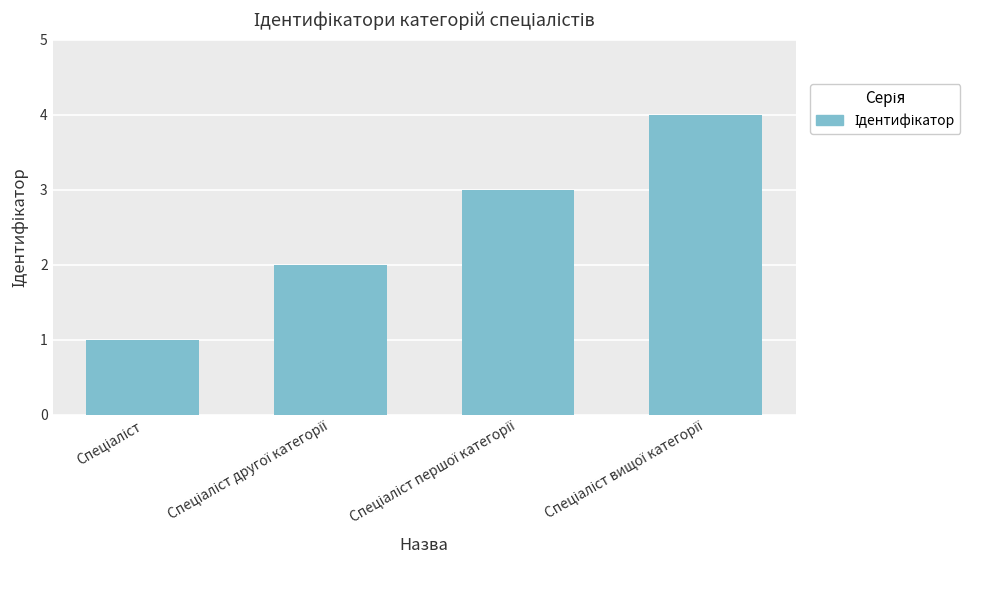

What is the value of the 1st bar from the left?

1